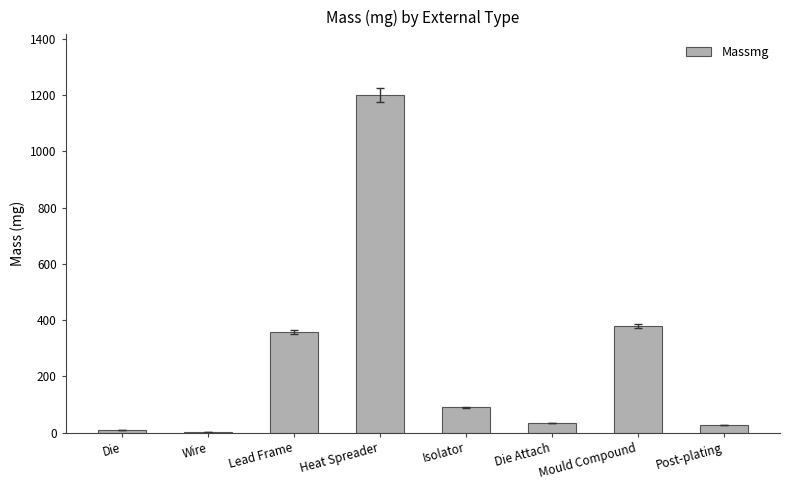

Read the value at Heat Spreader.

1200.0